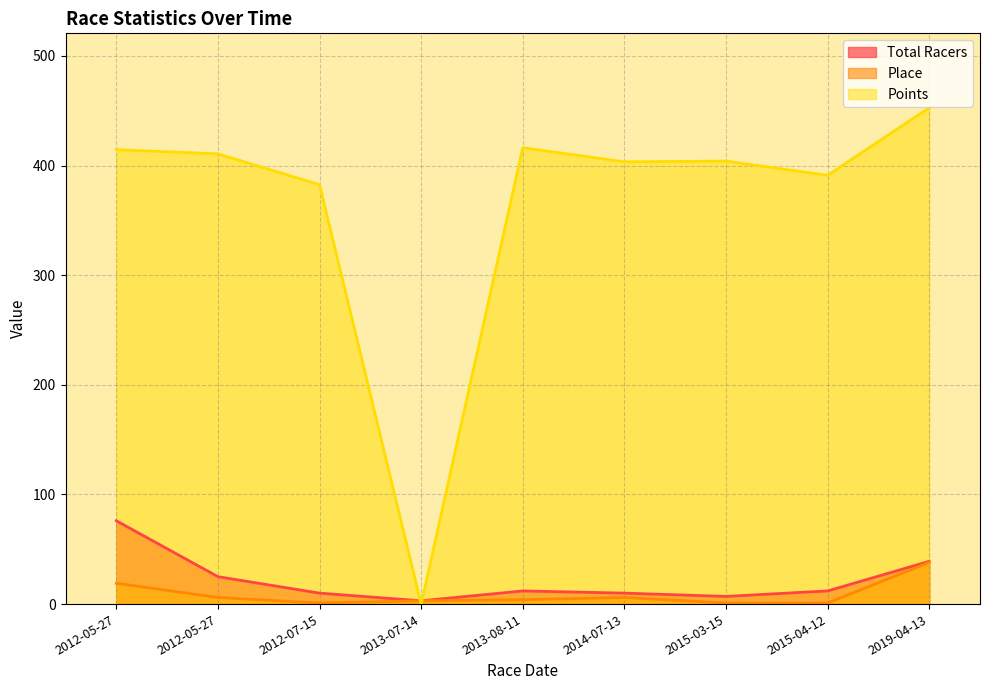

Is the value of Place at 2019-04-13 greater than the value of Total Racers at 2012-07-15?

Yes